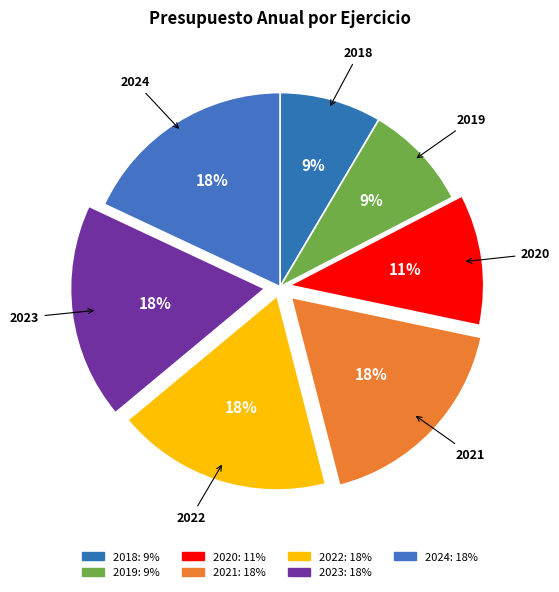

Is it true that 2023 is 18% of the pie?

True